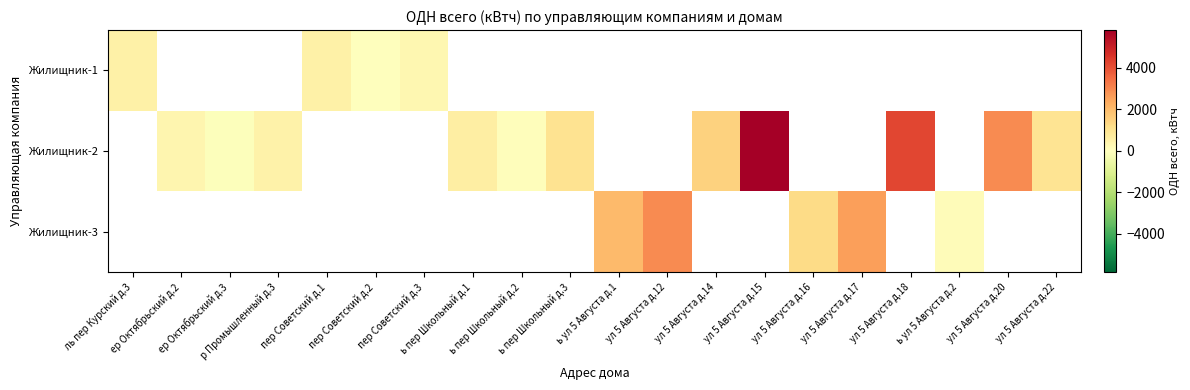

Count the number of data series in this chart.

3